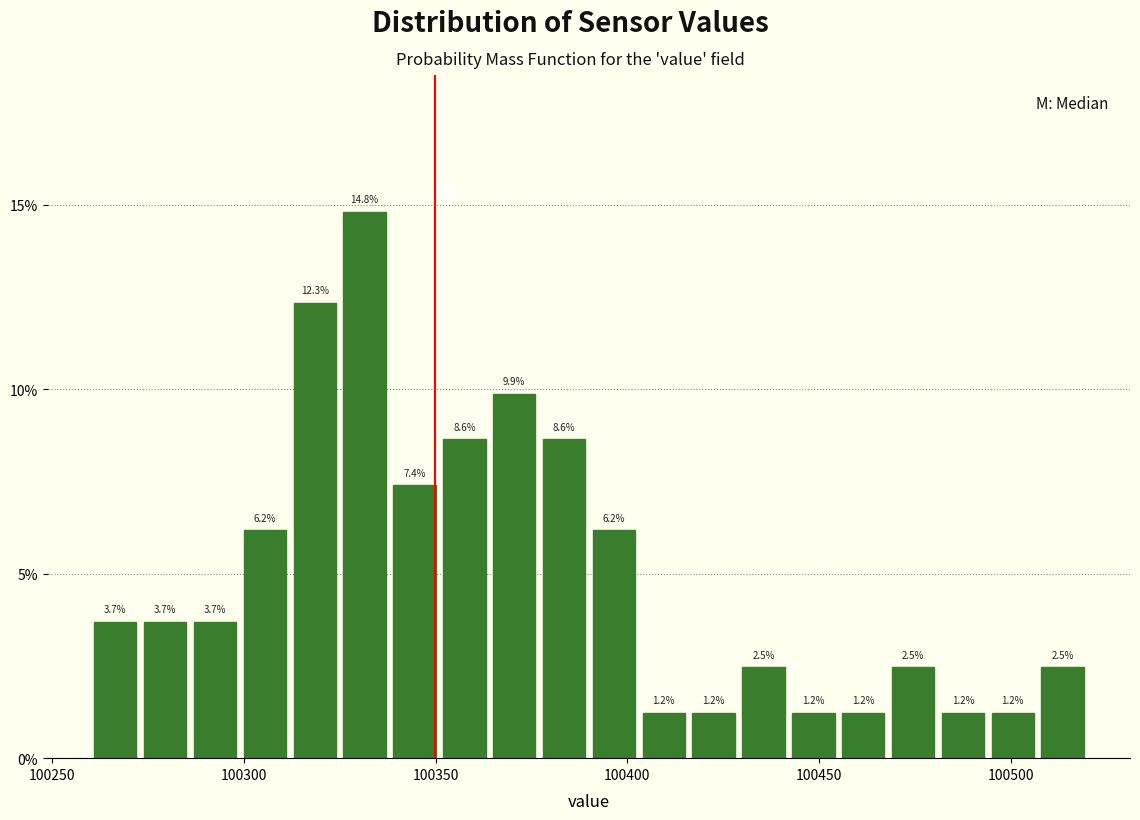

Around what value on the x-axis is the tallest bar? Give the approximate position of its centre, as read against the axis.

100330